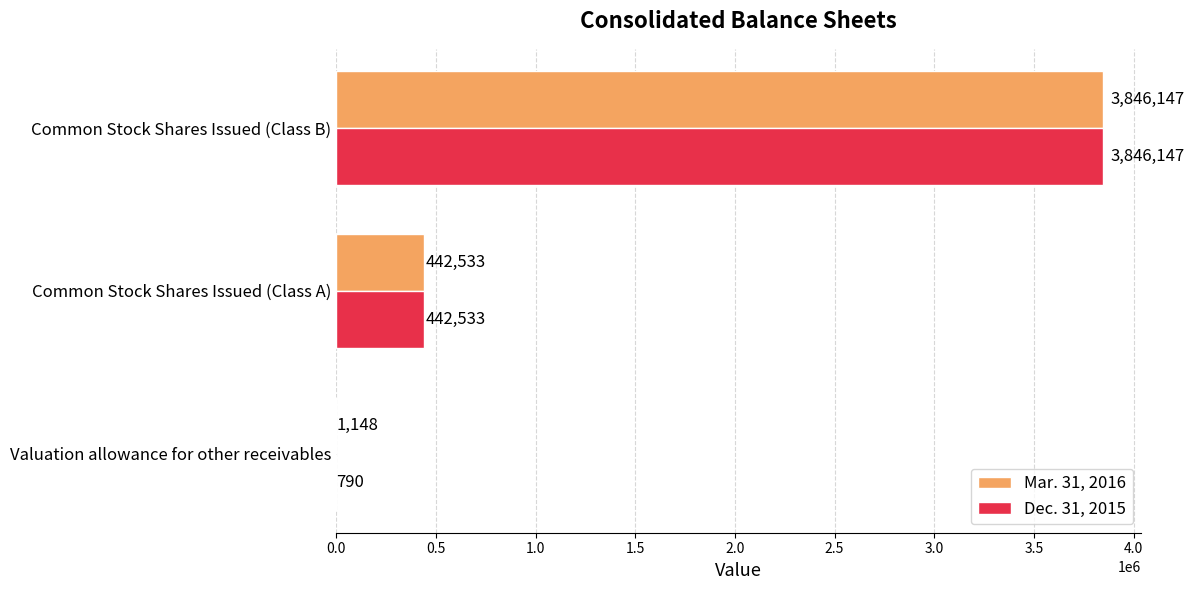

At which category is the sum across all series the highest?

Common Stock Shares Issued (Class B)